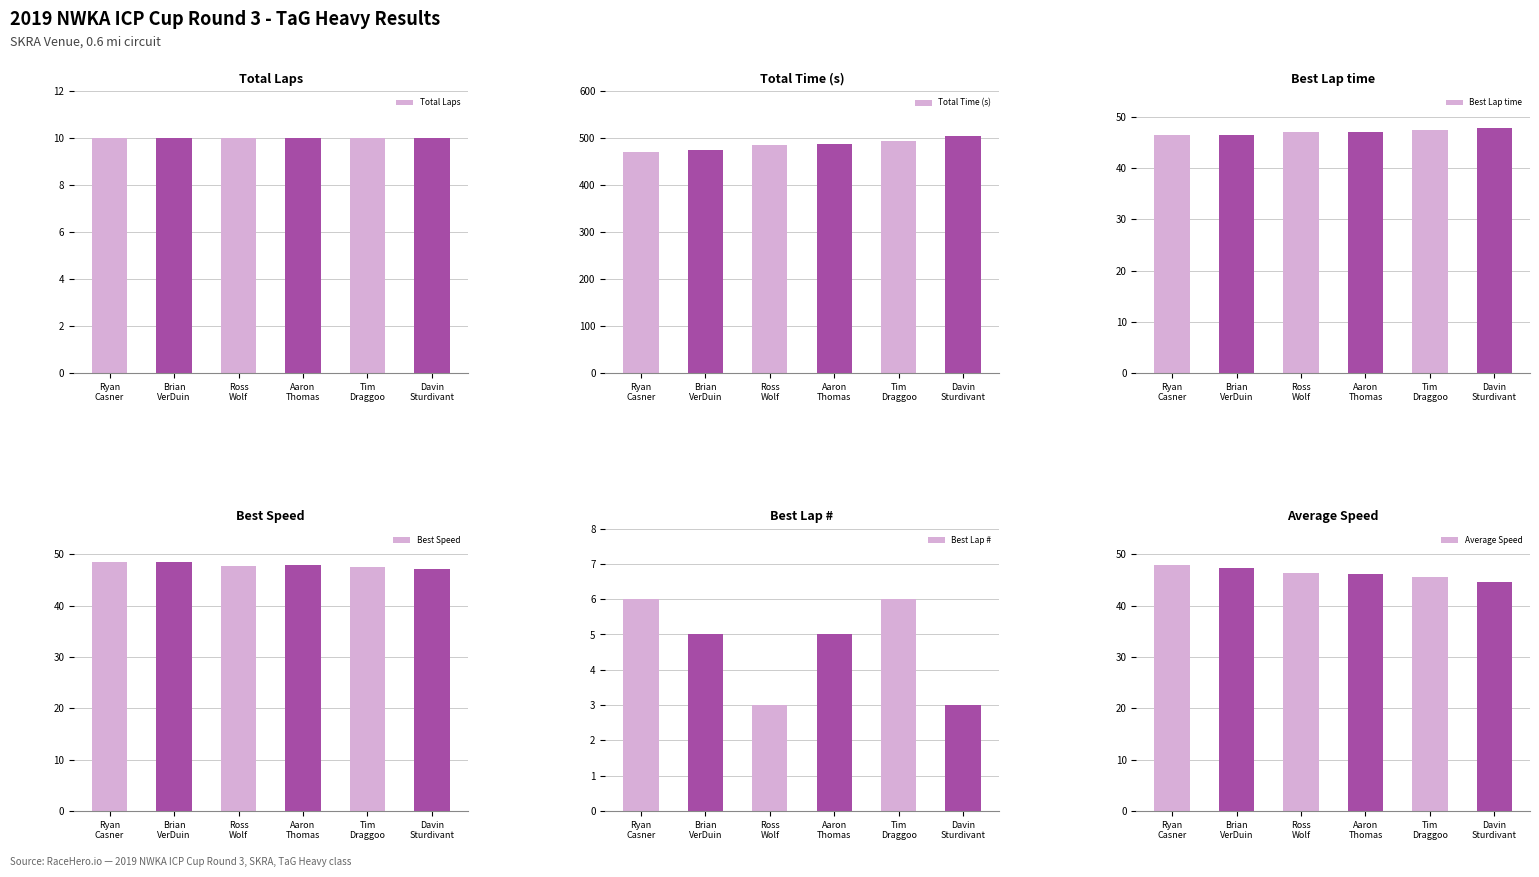

Are the bars grouped side by side (vs. stacked)?

Yes